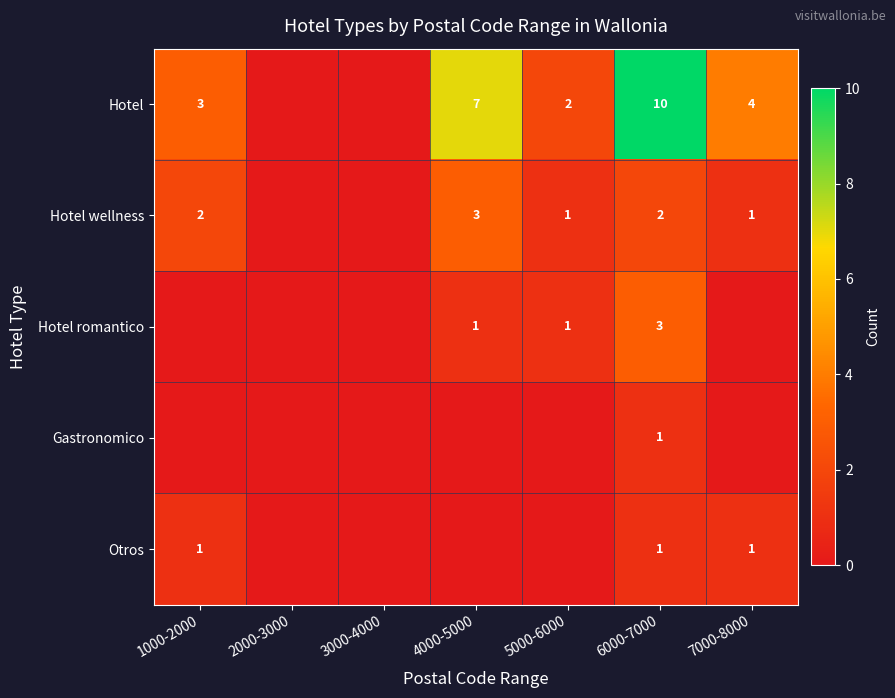

Is the value of Hotel wellness at 7000-8000 greater than the value of Hotel at 4000-5000?

No